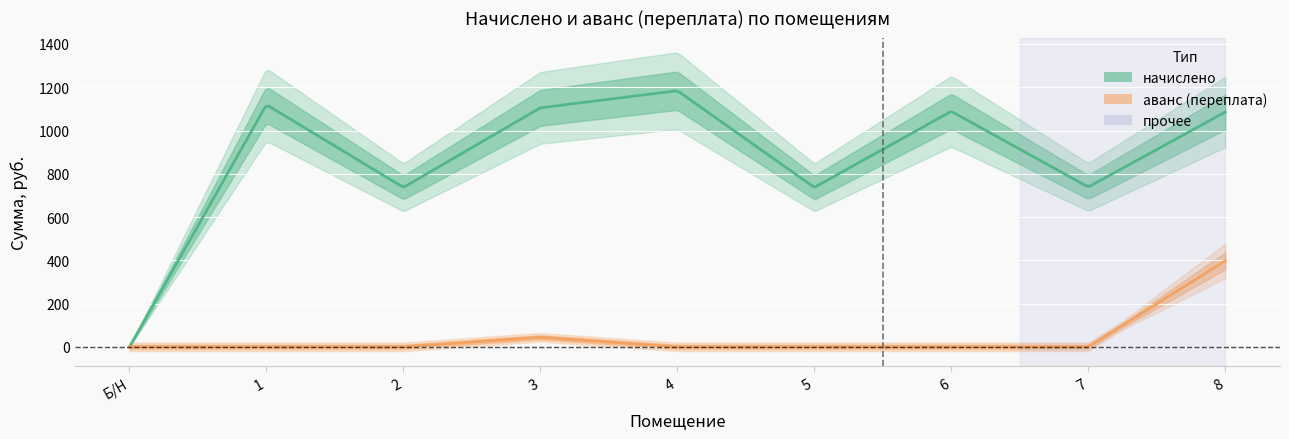

Rank the categories by начислено value from lowest to highest.

Б/Н, 2, 5, 7, 8, 6, 3, 1, 4